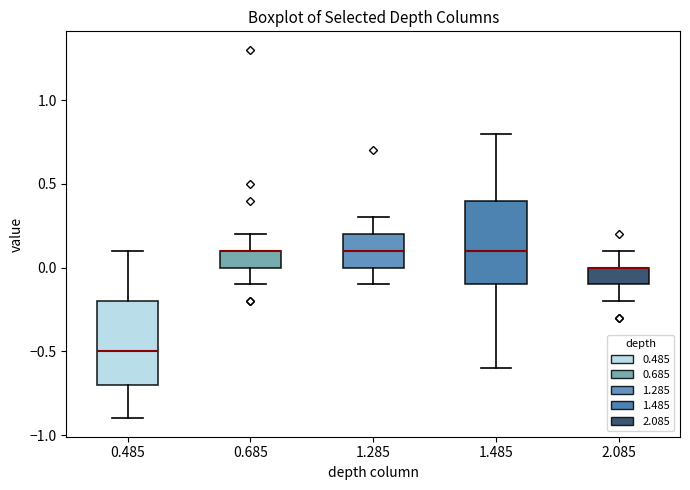

Where does the median line of the box at x = 1.285 sit on the y-axis? The values are not printed on the chart, so give them approximately, as read against the axis.

0.1